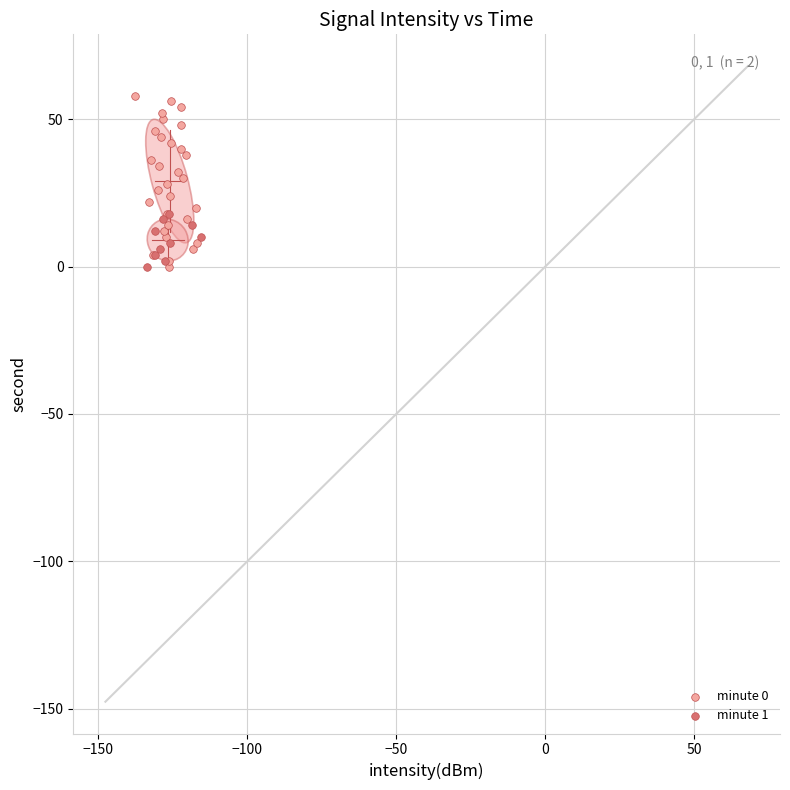

What are all the series names shown in the legend?

minute 0, minute 1